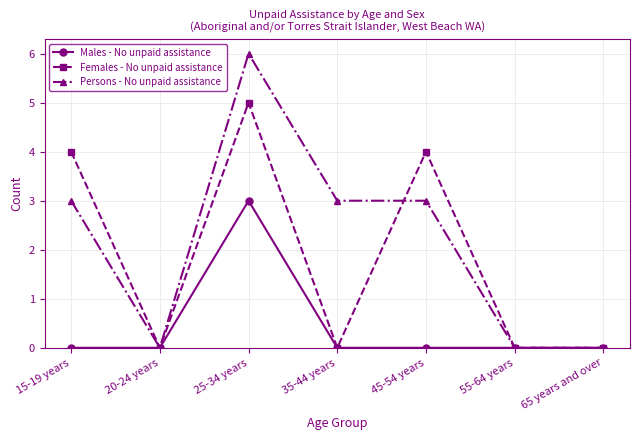

Reading left to right, list all the values displayed in this chart.

Males - No unpaid assistance: 0	0	3	0	0	0	0
Females - No unpaid assistance: 4	0	5	0	4	0	0
Persons - No unpaid assistance: 3	0	6	3	3	0	0